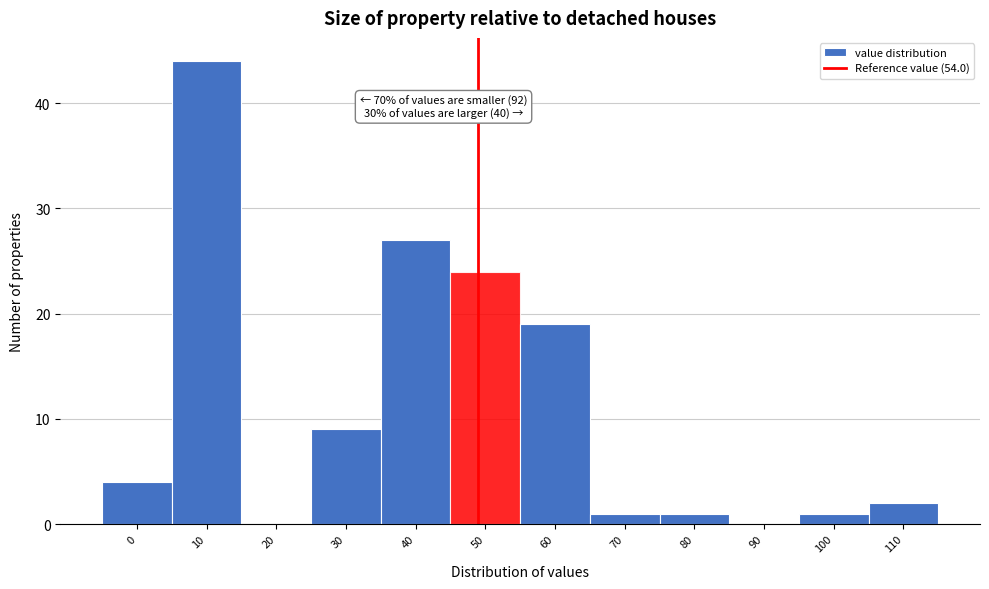

Reading left to right, what are all the values shown in this chart?

0=4	10=44	20=0	30=9	40=27	50=24	60=19	70=1	80=1	90=0	100=1	110=2